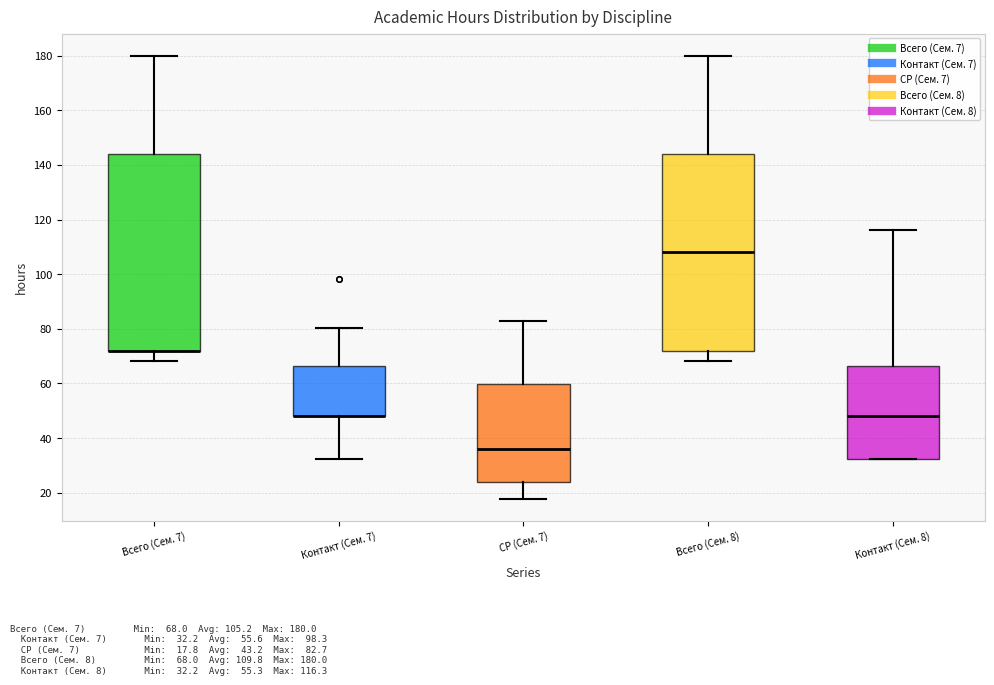

Reading left to right, read every box against the y-axis: the position of its median line, the range the box covers, and the ends of its whiskers. The values are not printed on the chart, so give them approximately, as read against the axis.

Всего (Сем. 7): median 72 (drawn on the box's lower edge), box 72 to 144, whiskers 68 to 180
Контакт (Сем. 7): median 48 (drawn on the box's lower edge), box 48 to 66, whiskers 32 to 80
СР (Сем. 7): median 36, box 24 to 60, whiskers 18 to 82
Всего (Сем. 8): median 108, box 72 to 144, whiskers 68 to 180
Контакт (Сем. 8): median 48, box 32 to 66, whiskers 32 to 116